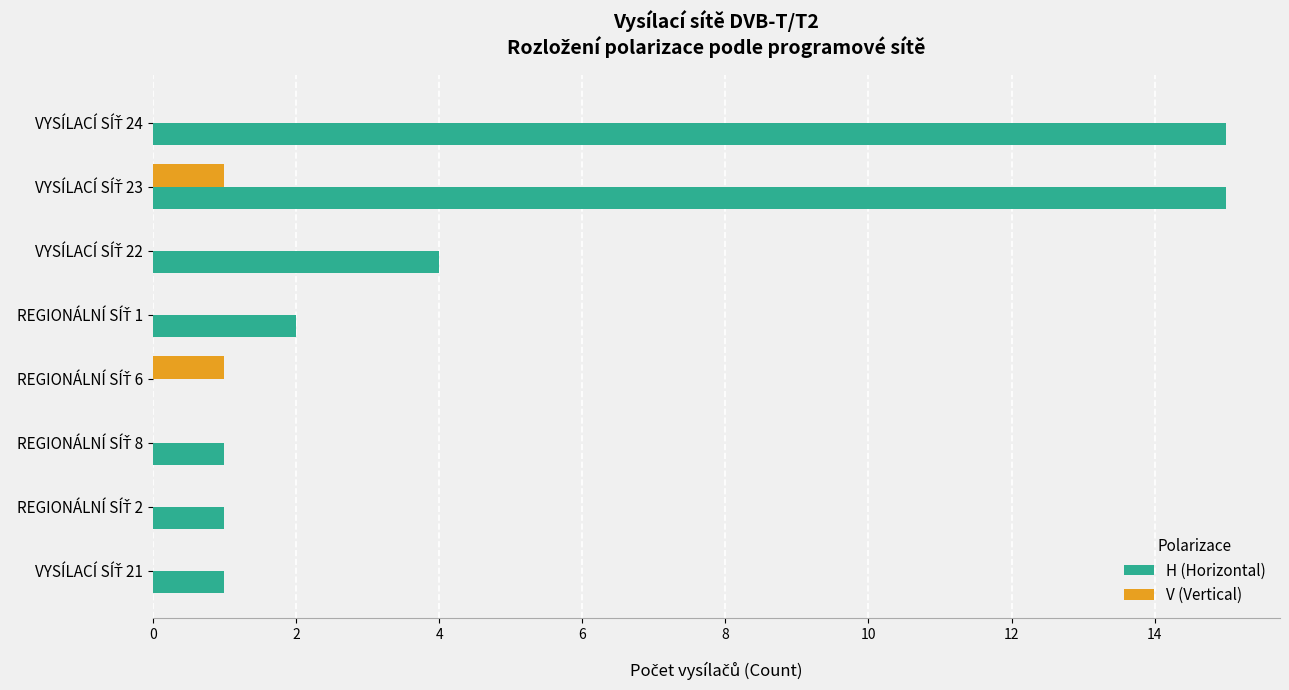

What is the maximum value for H (Horizontal)?

15